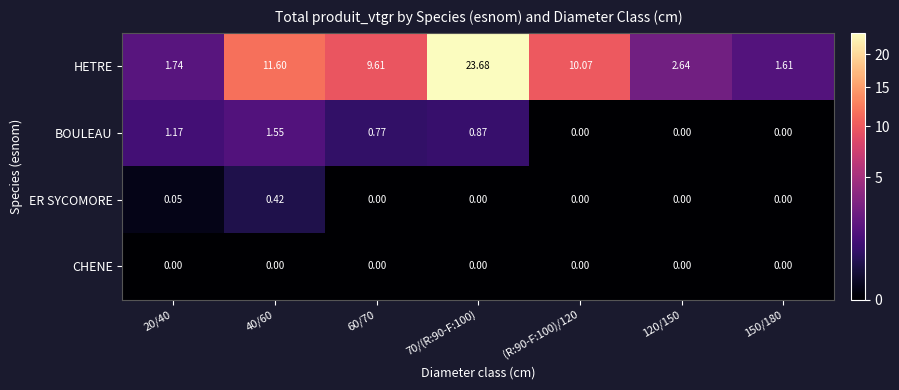

Which series has the largest range (max minus min)?

HETRE